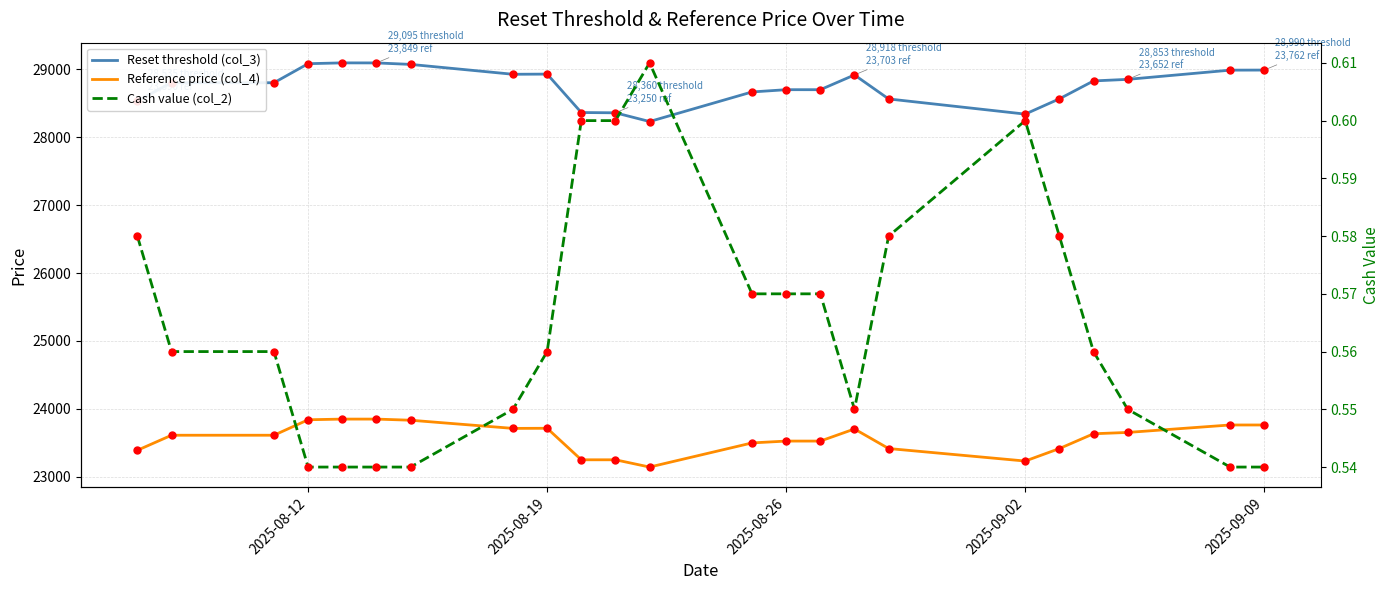

What is the smallest value displayed?

0.5